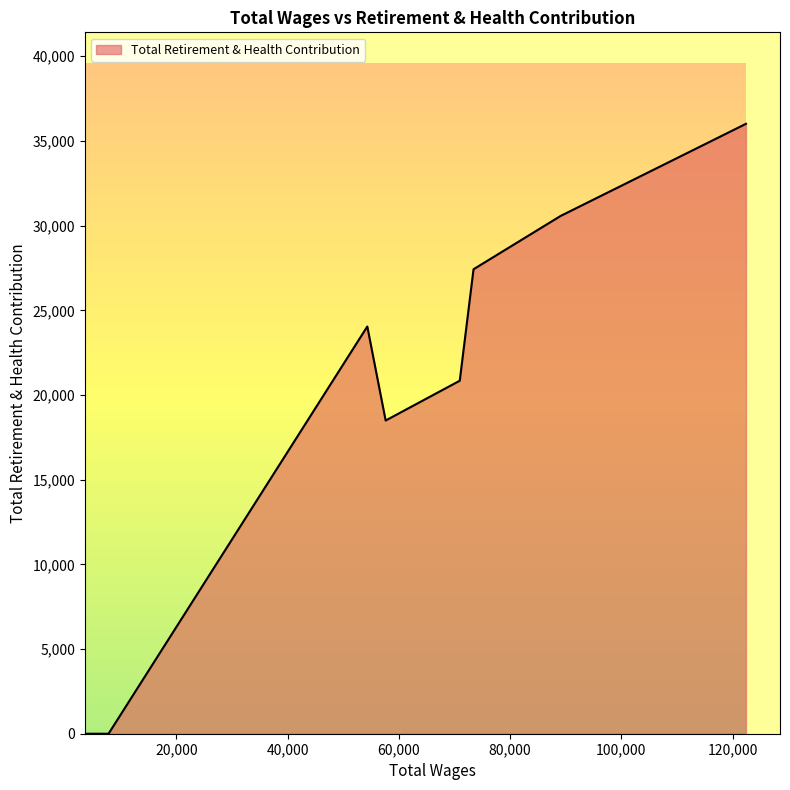

What is the greatest value displayed?

36011